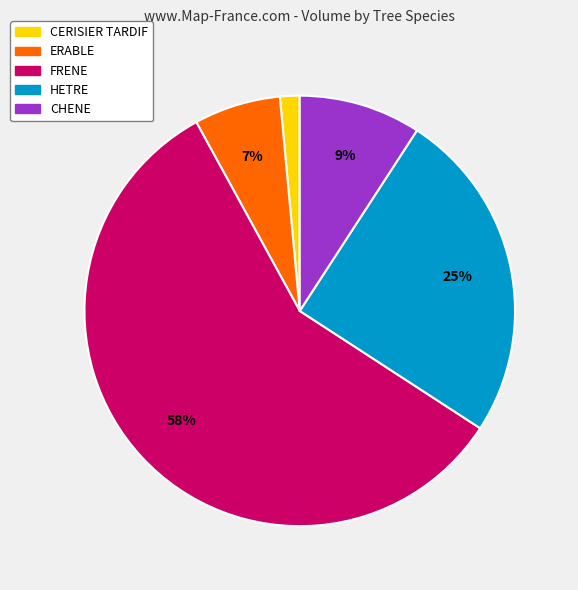

Count the number of slices in the pie.

5